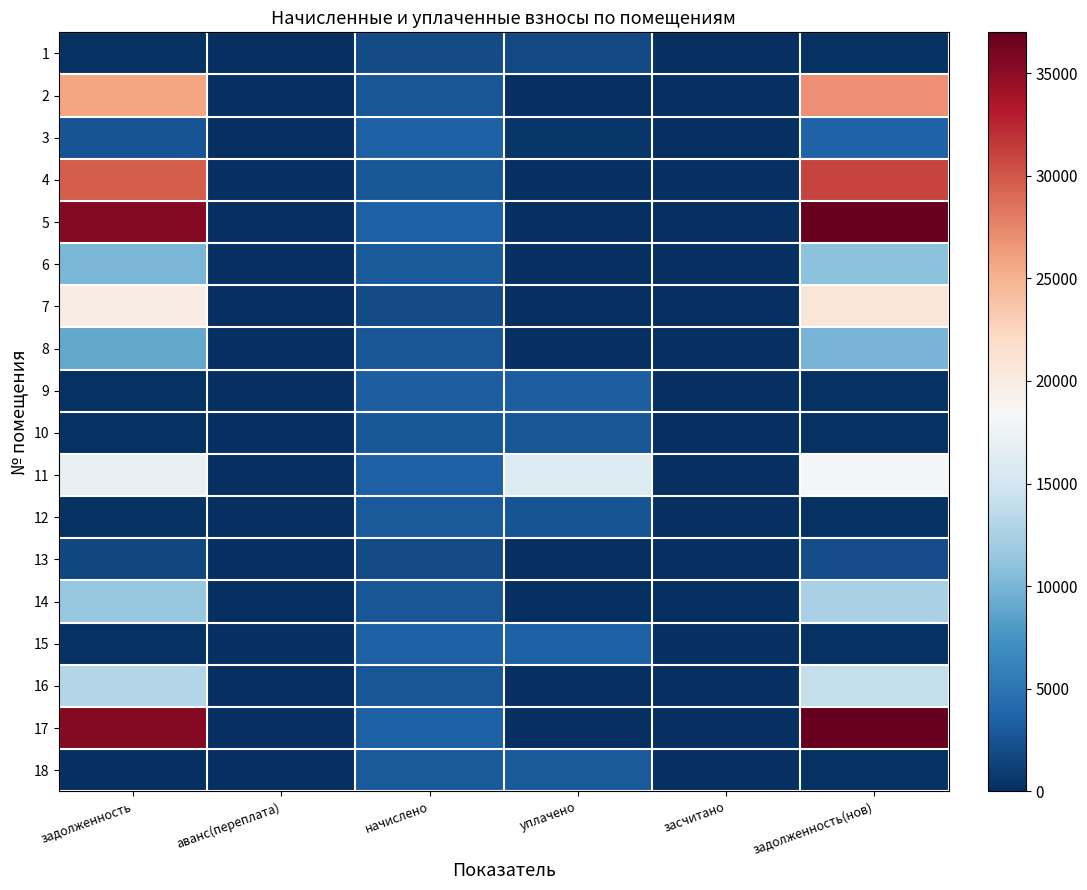

Which series has the largest total across all categories?

5